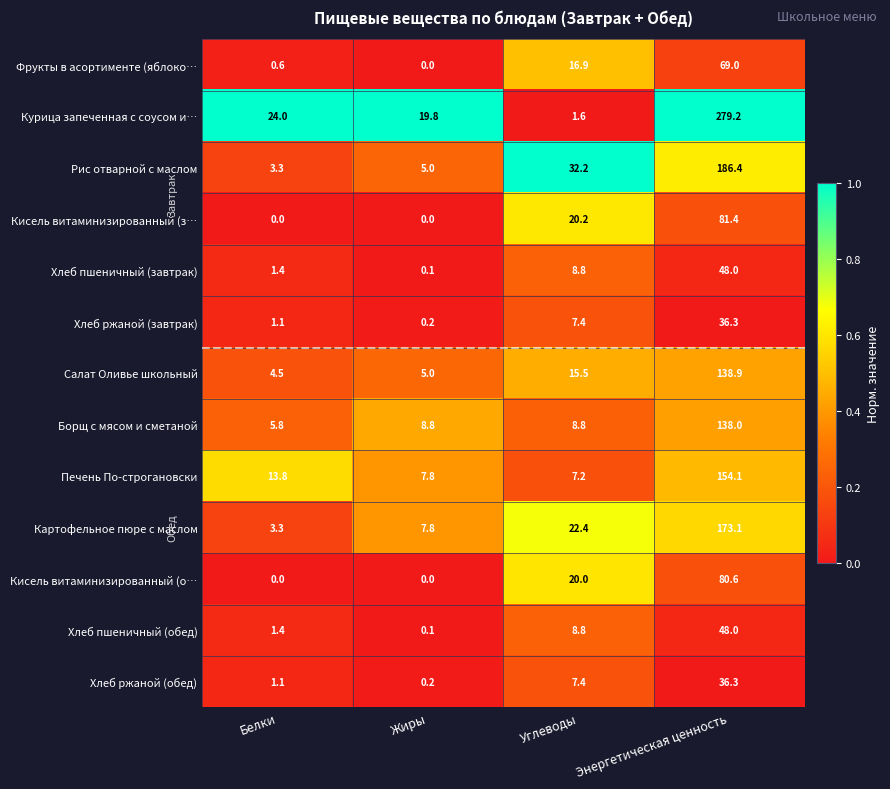

Rank the categories by Курица запеченная с соусом и… value from lowest to highest.

Углеводы, Жиры, Белки, Энергетическая ценность